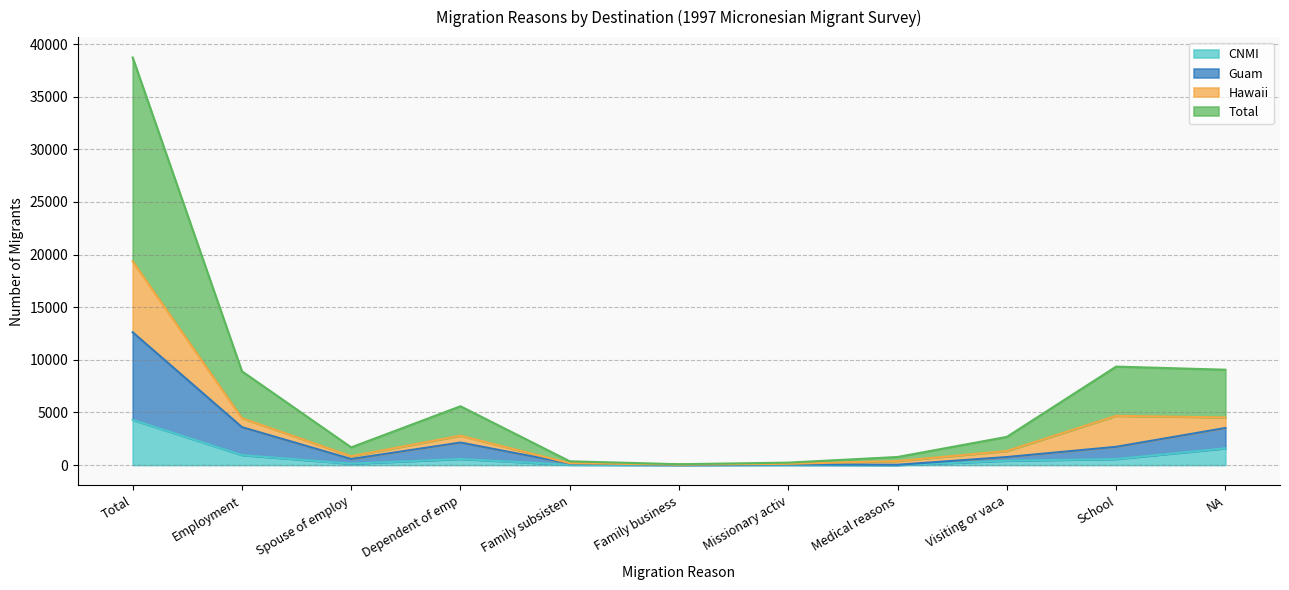

Which series changed the most between Dependent of emp and Visiting or vaca?

Total